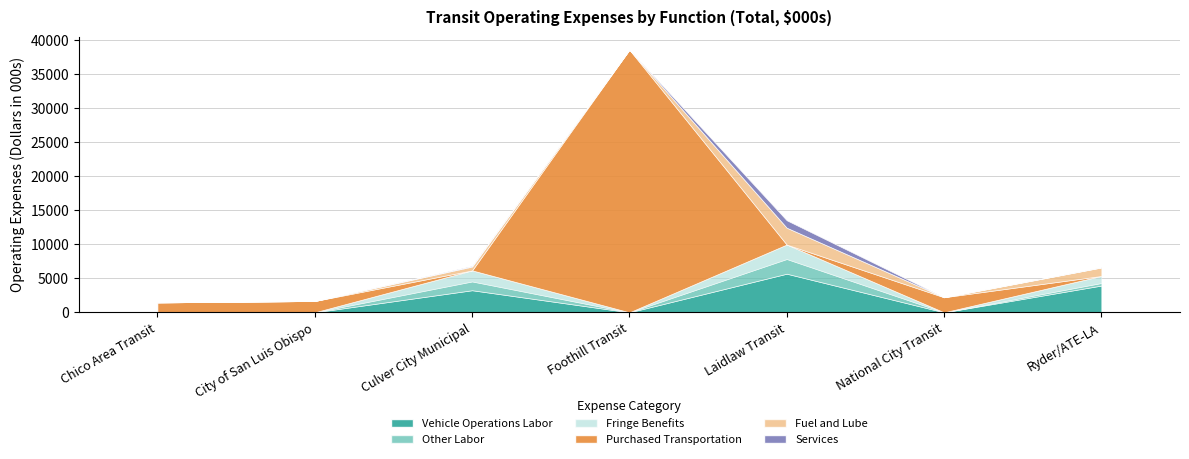

At which category does Services reach its first local valley?

Foothill Transit